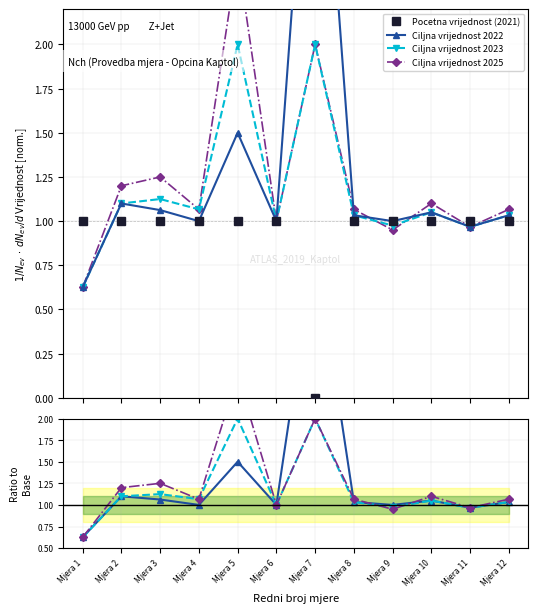

Which series has the widest spread of values?

Ciljna vrijednost 2022